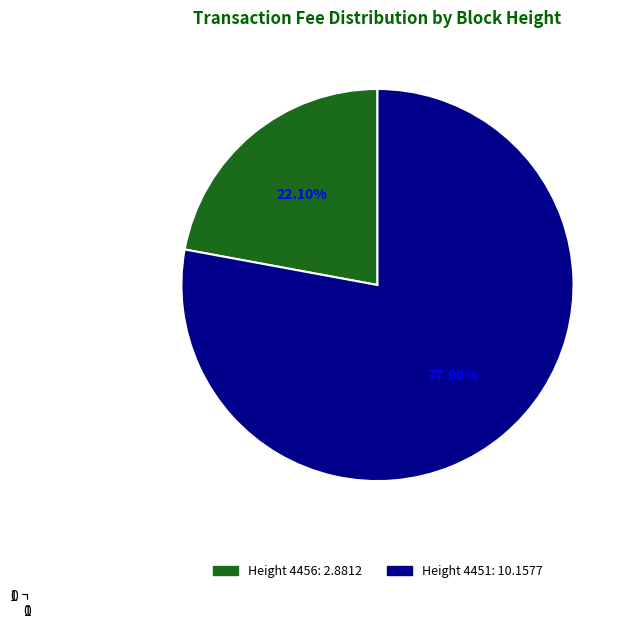

How many slices are in this pie chart?

2